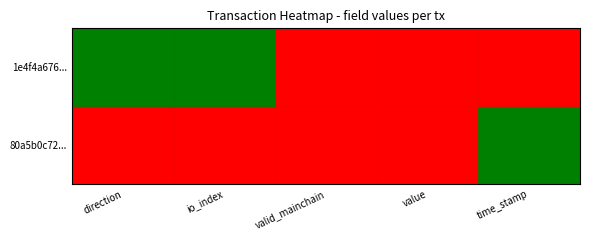

How many data points does each series have?

5